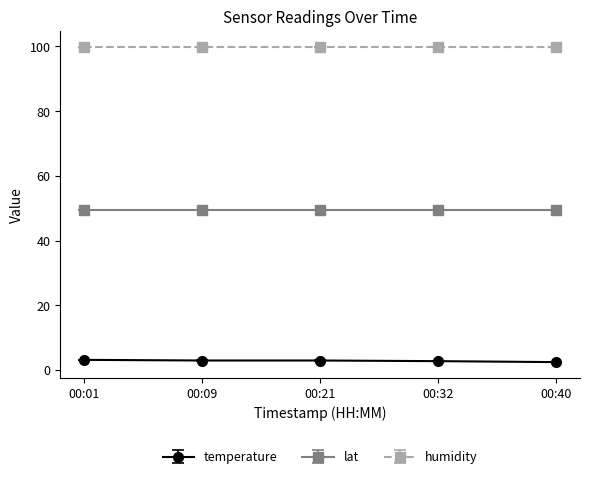

What is the maximum value for lat?

49.5